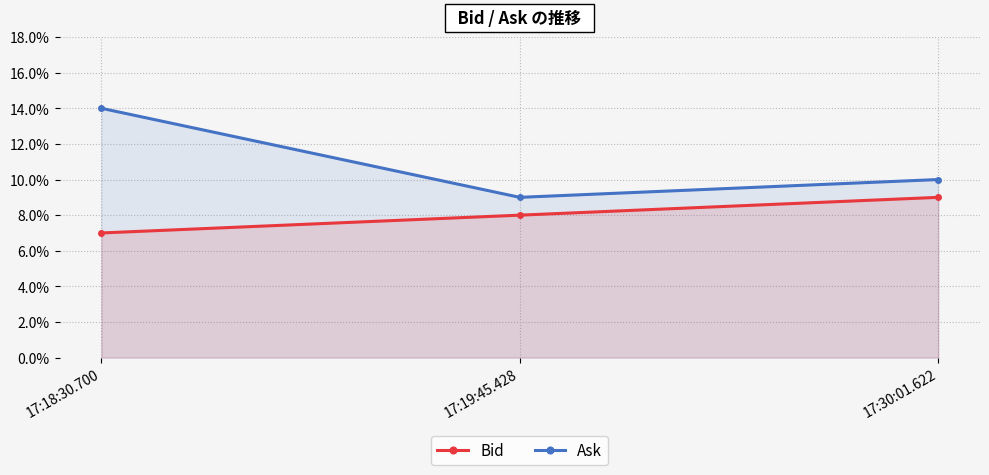

What are all the series names shown in the legend?

Bid, Ask